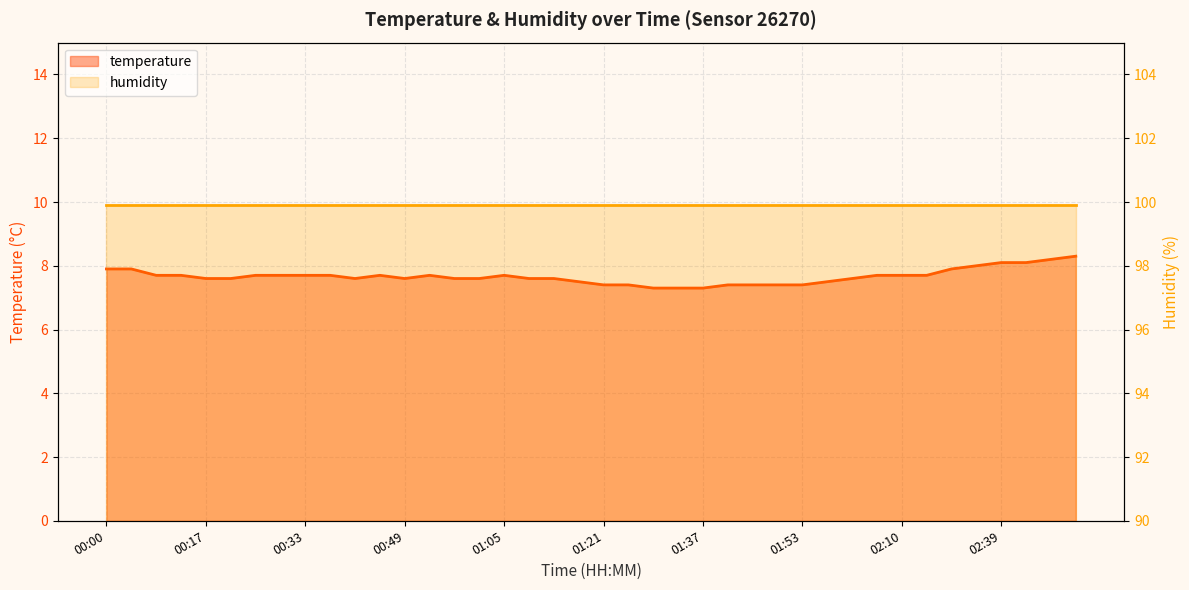

How many points are lower than both their immediate neighbors (excluding endpoints)?

2